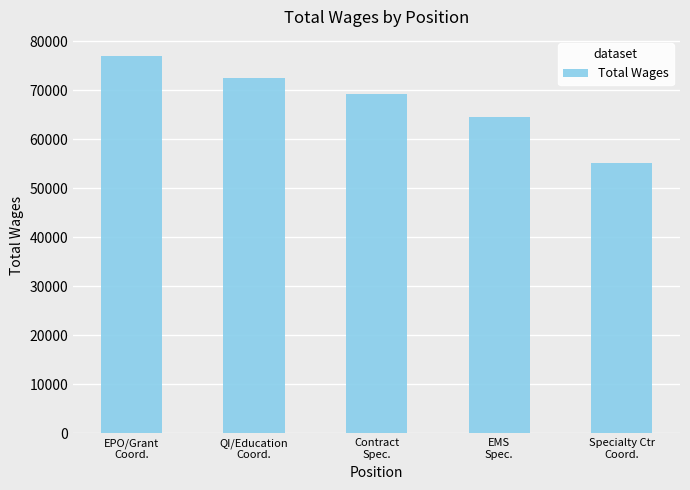

How many bars are there in total?

5